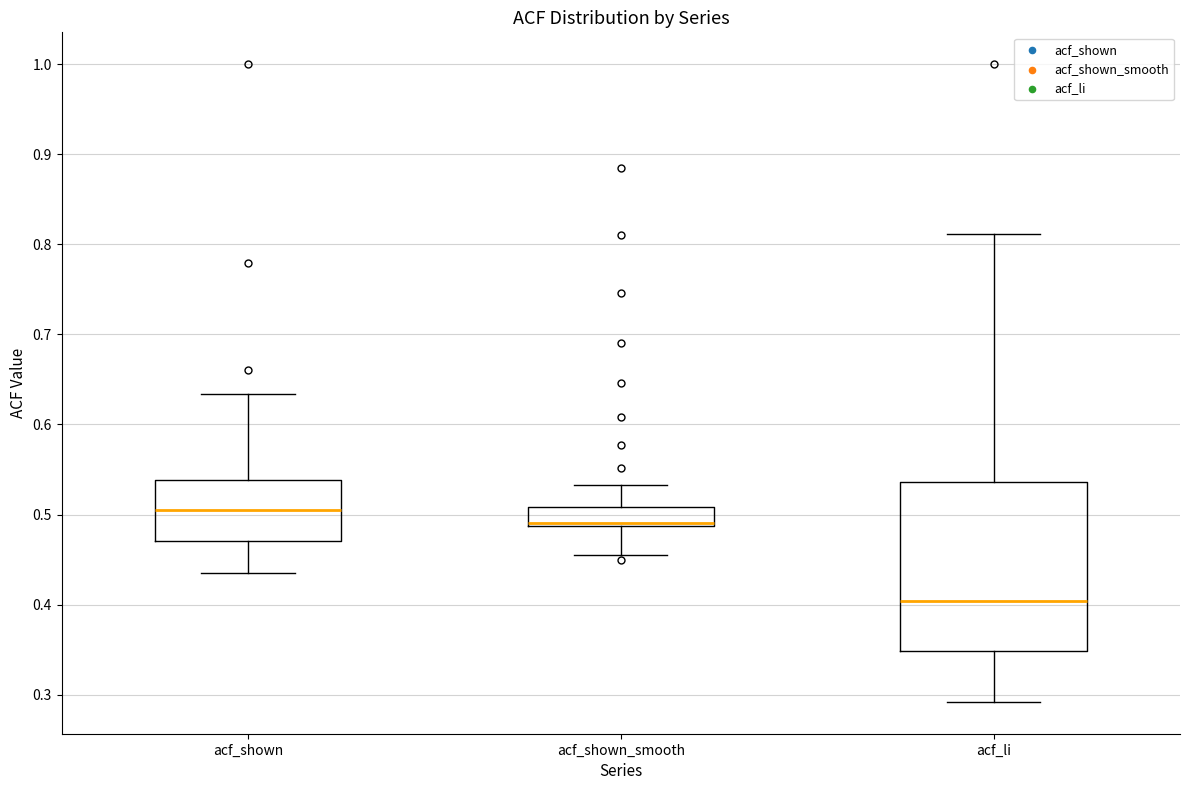

Which box's median line is the lowest?

acf_li